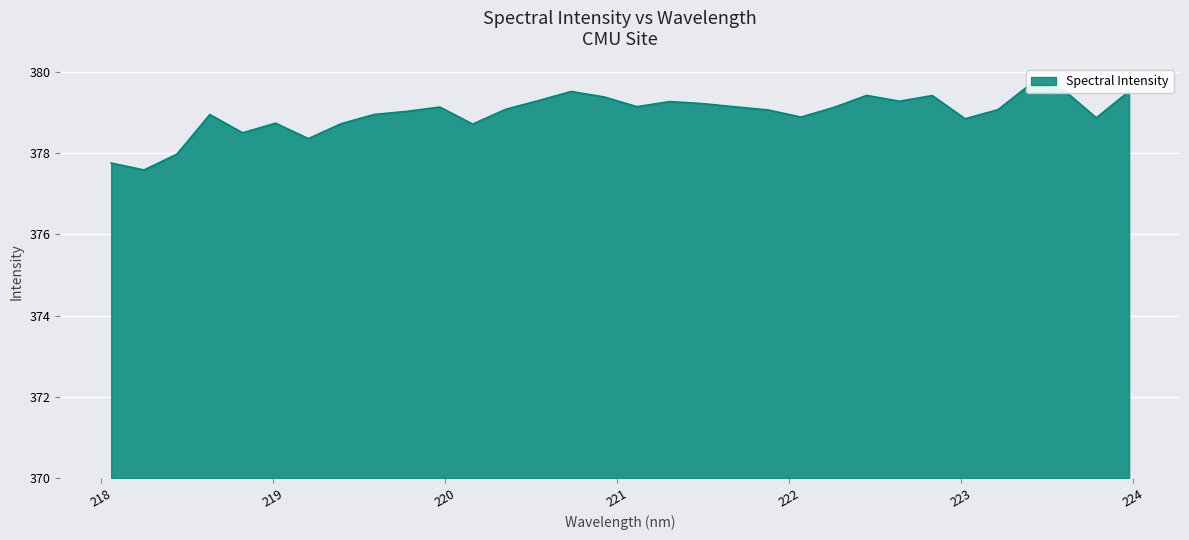

At which category does the data reach its first local peak?

218.6332